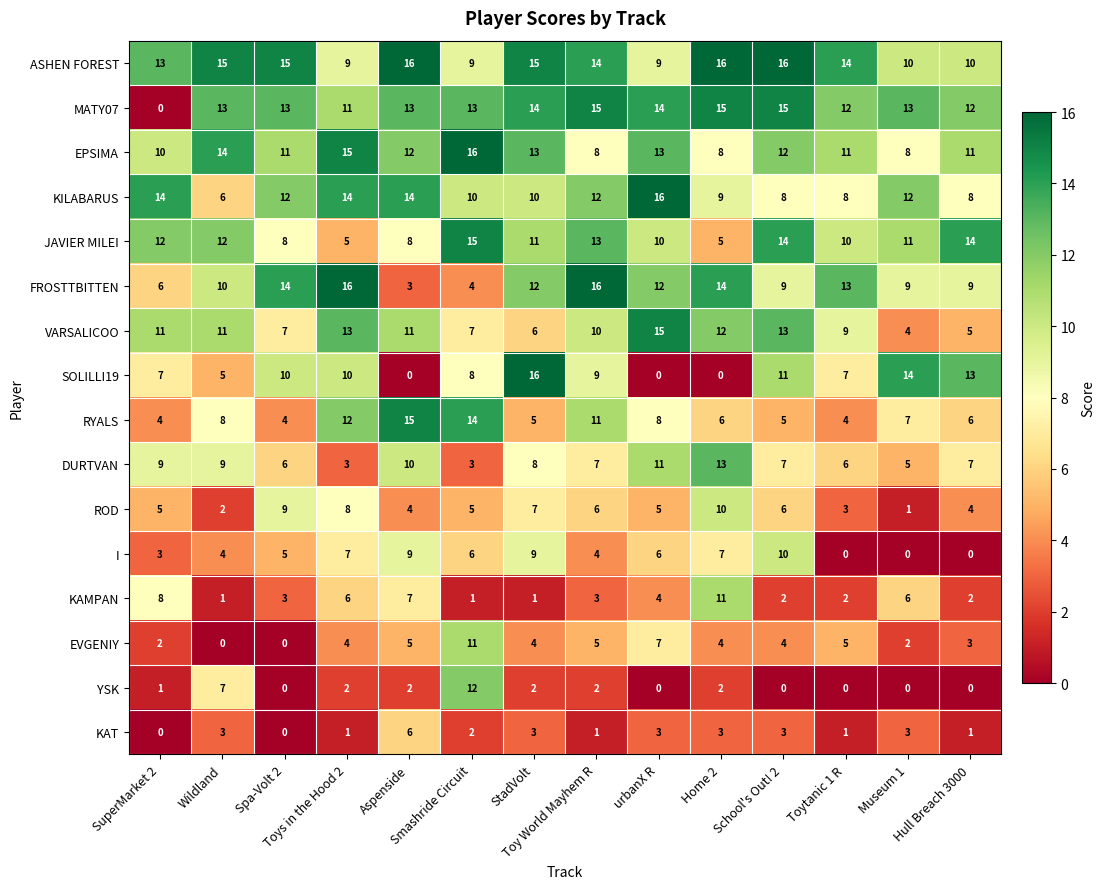

How many categories are shown in the chart?

14